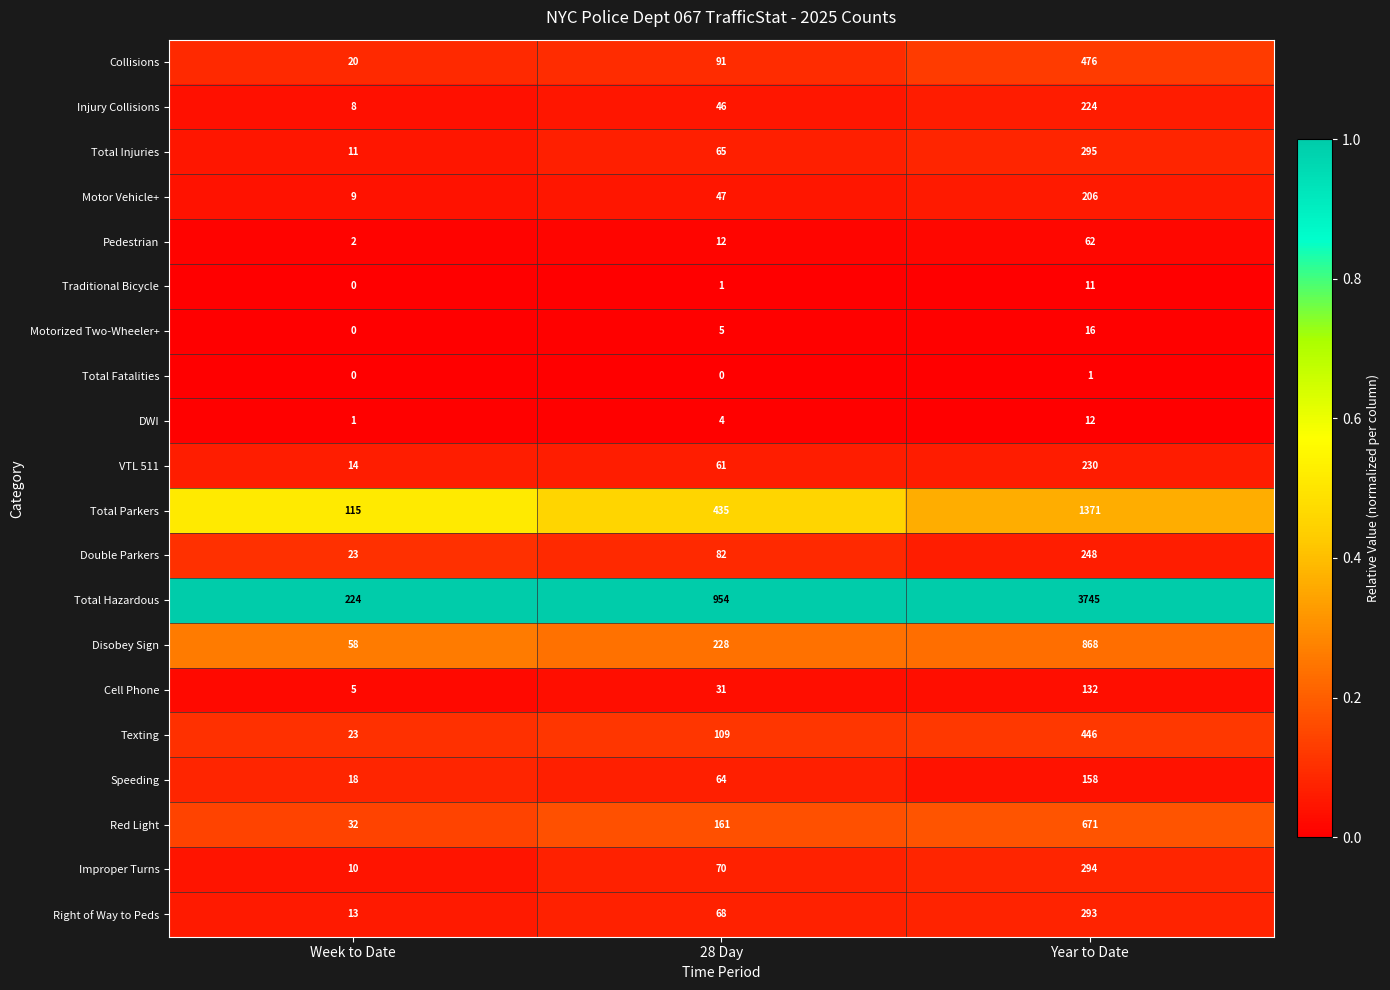

List the series in order of their peak value, highest first.

Total Hazardous, Total Parkers, Disobey Sign, Red Light, Collisions, Texting, Total Injuries, Improper Turns, Right of Way to Peds, Double Parkers, VTL 511, Injury Collisions, Motor Vehicle+, Speeding, Cell Phone, Pedestrian, Motorized Two-Wheeler+, DWI, Traditional Bicycle, Total Fatalities